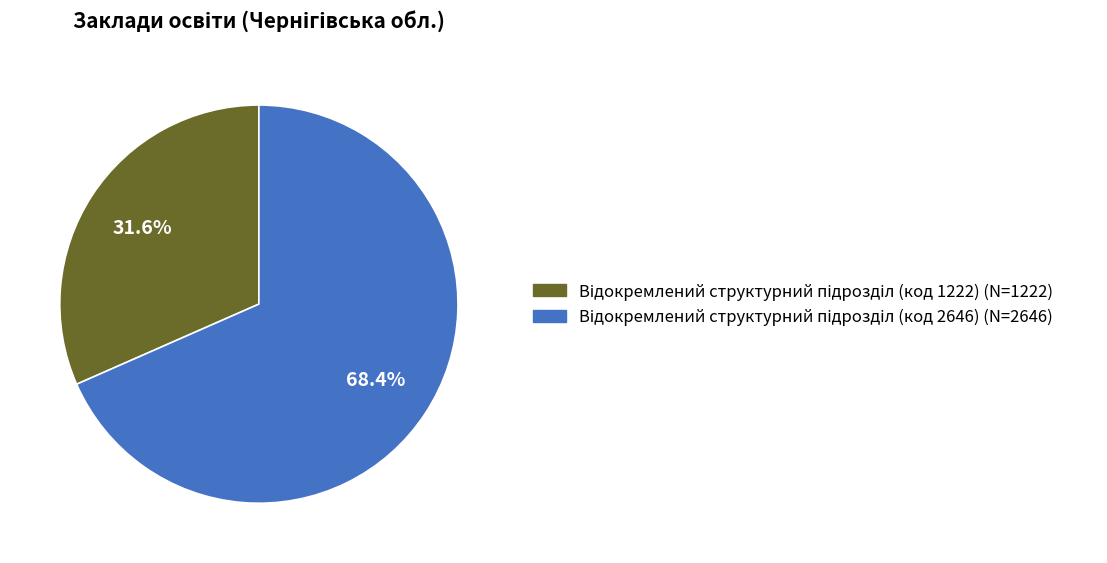

Is there any slice that represents more than half of the pie?

Yes